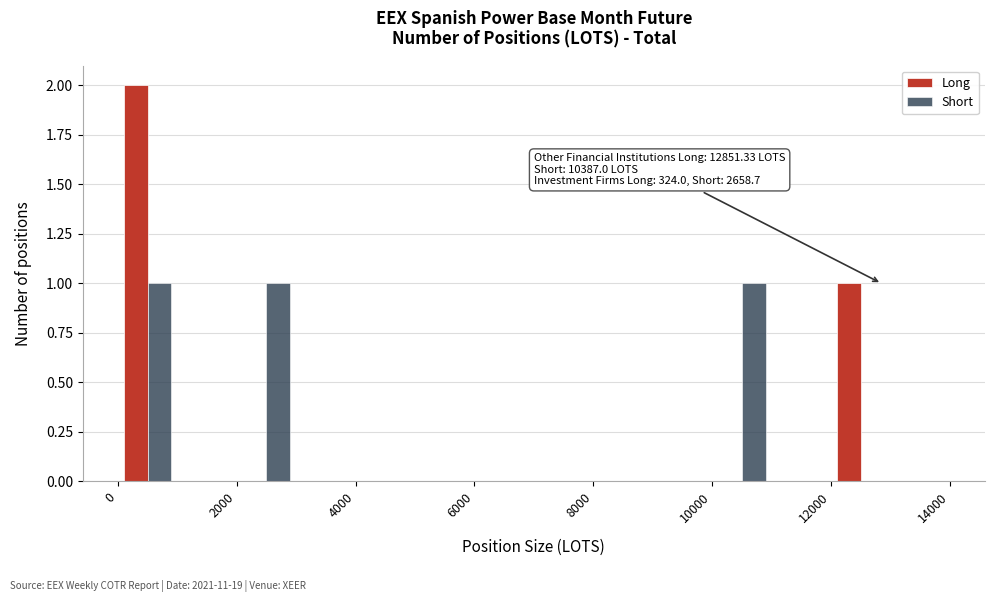

In the Long series, which range on the x-axis has the tallest bar?

0 to 1000